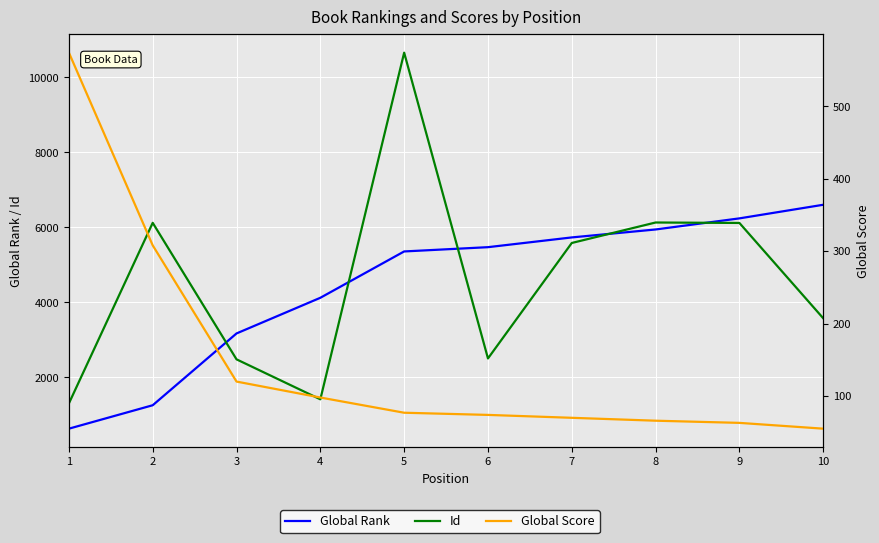

Which series has the largest range (max minus min)?

Id